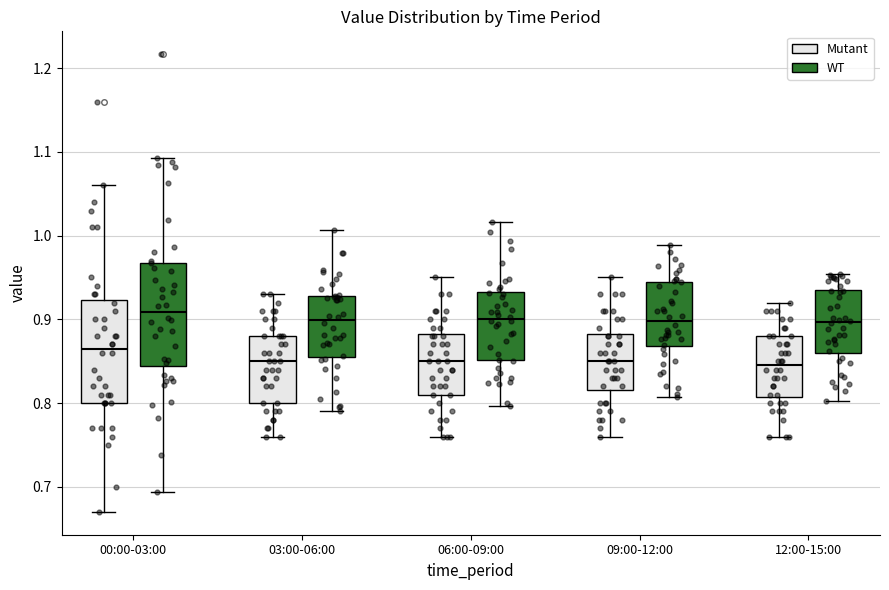

Reading left to right, transcribe this box plot: for each box, give where its median line is, the range the box spans, and where its two whiskers end, as read against the y-axis. The values are not printed on the chart, so give them approximately, as read against the axis.

00:00-03:00 (Mutant): median 0.87, box 0.80 to 0.92, whiskers 0.67 to 1.06
00:00-03:00 (WT): median 0.91, box 0.84 to 0.97, whiskers 0.69 to 1.09
03:00-06:00 (Mutant): median 0.85, box 0.80 to 0.88, whiskers 0.76 to 0.93
03:00-06:00 (WT): median 0.90, box 0.86 to 0.93, whiskers 0.79 to 1.01
06:00-09:00 (Mutant): median 0.85, box 0.81 to 0.88, whiskers 0.76 to 0.95
06:00-09:00 (WT): median 0.90, box 0.85 to 0.93, whiskers 0.80 to 1.02
09:00-12:00 (Mutant): median 0.85, box 0.82 to 0.88, whiskers 0.76 to 0.95
09:00-12:00 (WT): median 0.90, box 0.87 to 0.94, whiskers 0.81 to 0.99
12:00-15:00 (Mutant): median 0.85, box 0.81 to 0.88, whiskers 0.76 to 0.92
12:00-15:00 (WT): median 0.90, box 0.86 to 0.94, whiskers 0.80 to 0.95